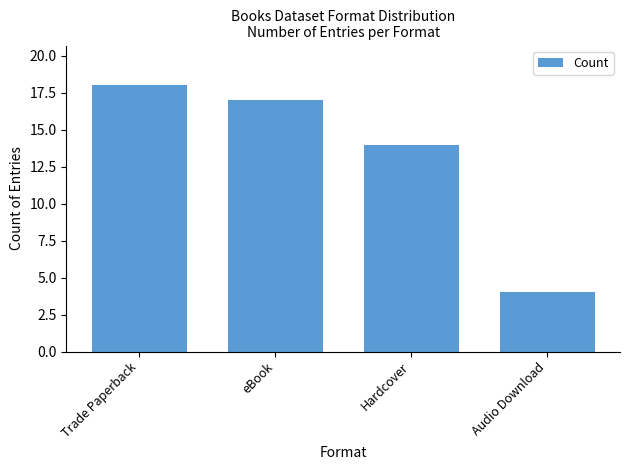

Are the bars grouped side by side (vs. stacked)?

No